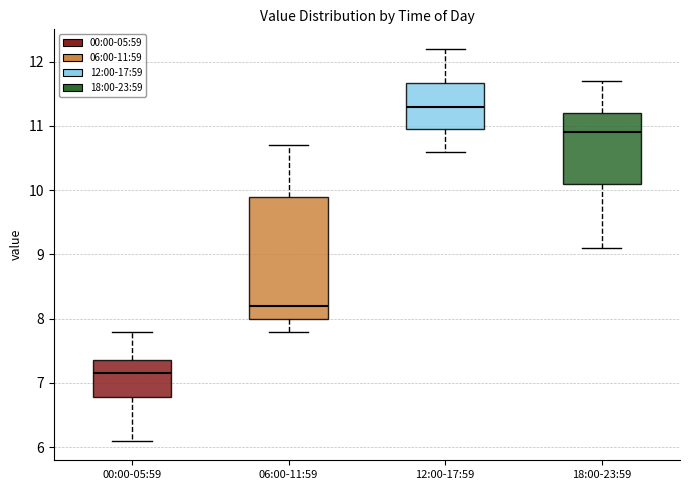

Reading left to right, read every box against the y-axis: the position of its median line, the range the box covers, and the ends of its whiskers. The values are not printed on the chart, so give them approximately, as read against the axis.

00:00-05:59: median 7.2, box 6.8 to 7.4, whiskers 6.1 to 7.8
06:00-11:59: median 8.2, box 8.0 to 9.9, whiskers 7.8 to 10.7
12:00-17:59: median 11.3, box 11.0 to 11.7, whiskers 10.6 to 12.2
18:00-23:59: median 10.9, box 10.1 to 11.2, whiskers 9.1 to 11.7